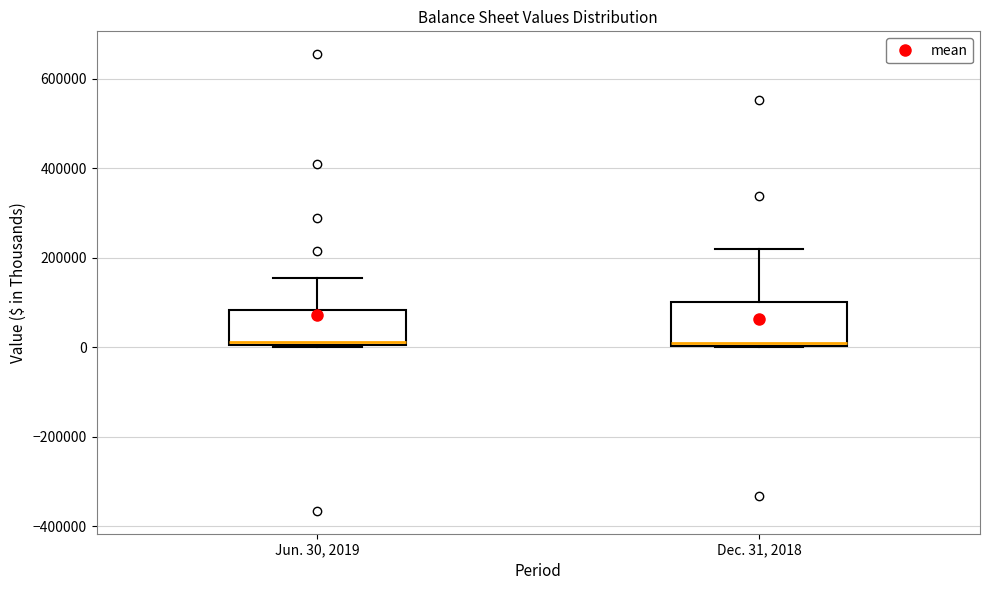

Where is the lower edge of the box for Dec. 31, 2018 on the y-axis? The values are not printed on the chart, so give them approximately, as read against the axis.

0